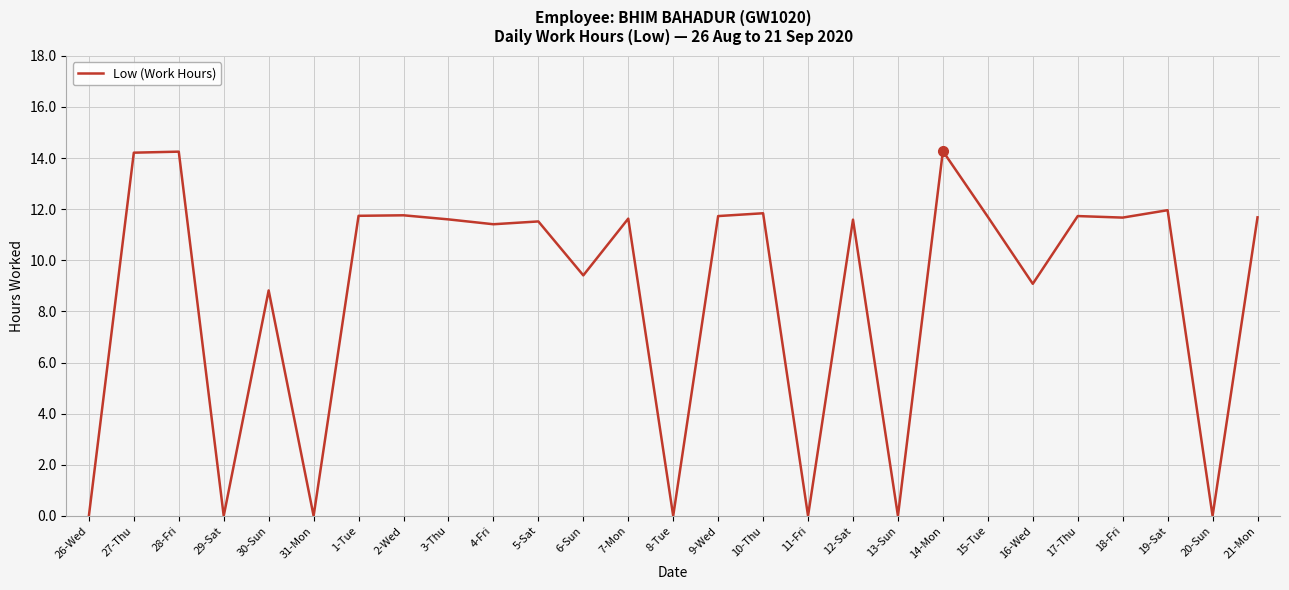

What position from the left is 3-Thu?

9